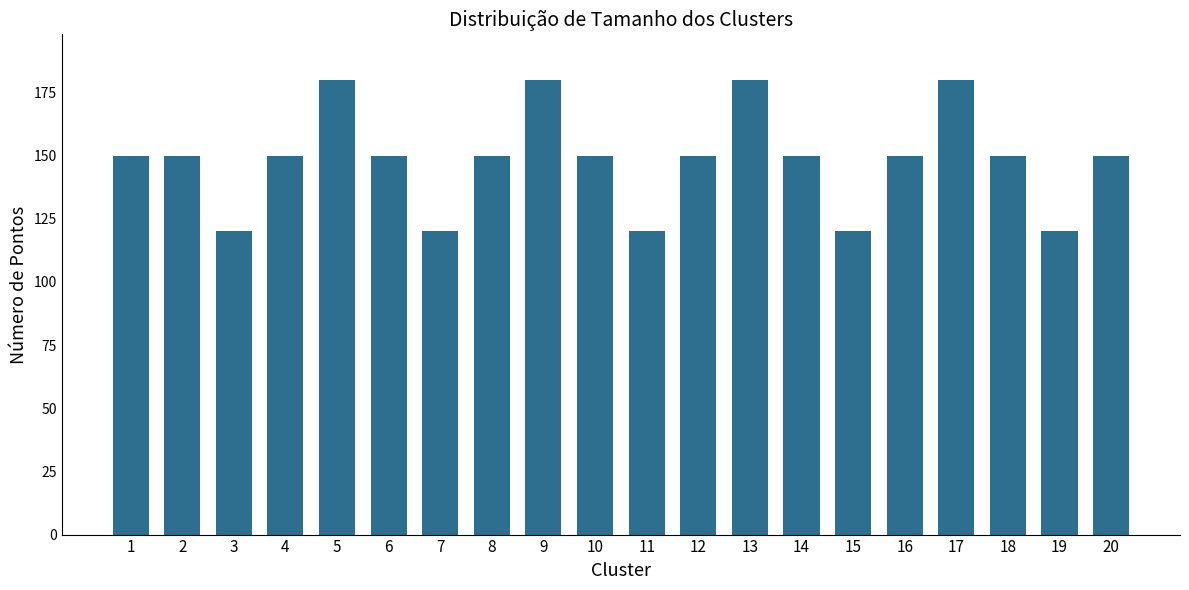

Which has a higher value, 9 or 16?

9